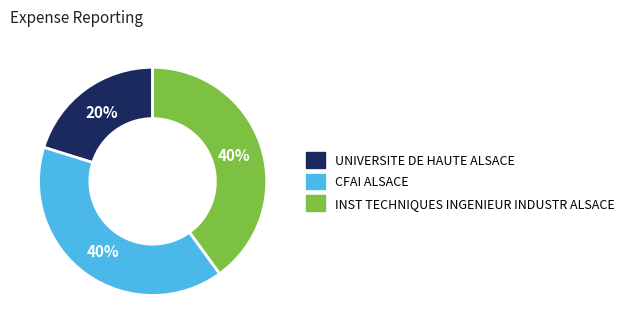

What is the smallest slice in the pie chart?

UNIVERSITE DE HAUTE ALSACE